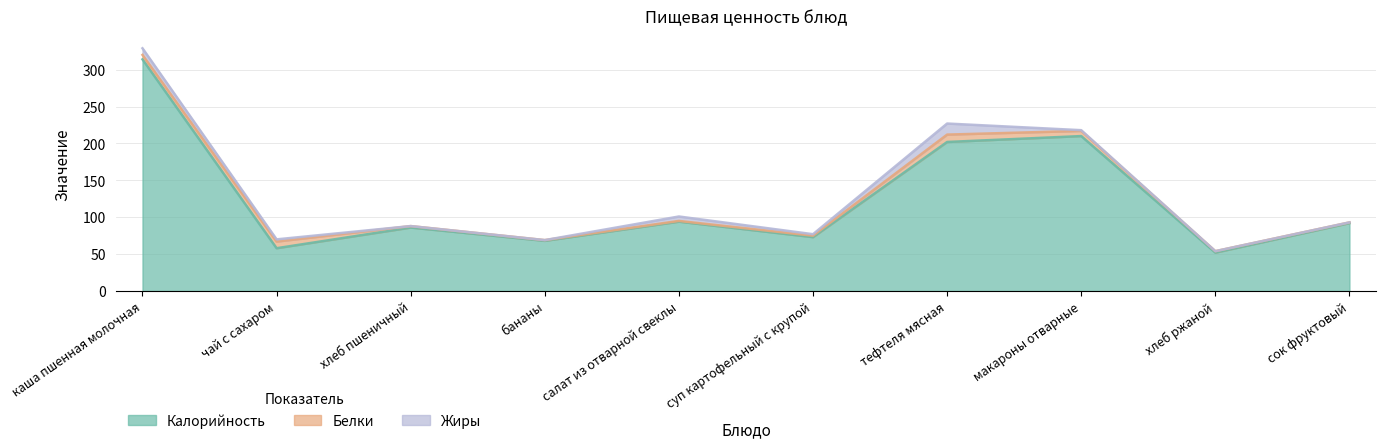

How many data points does each series have?

10